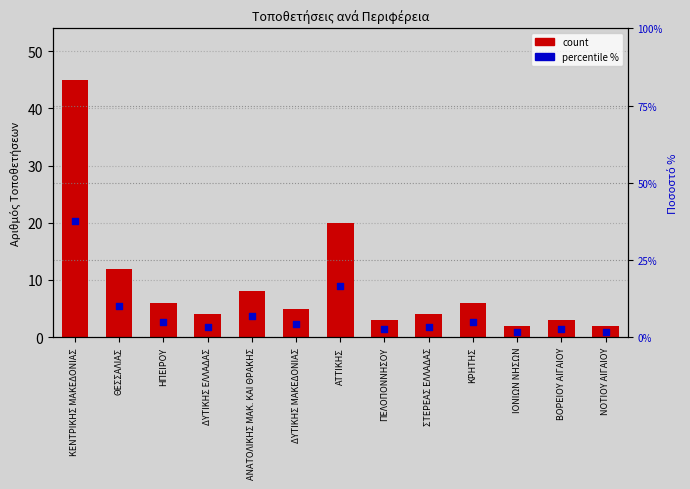

Which series has the largest total across all categories?

count